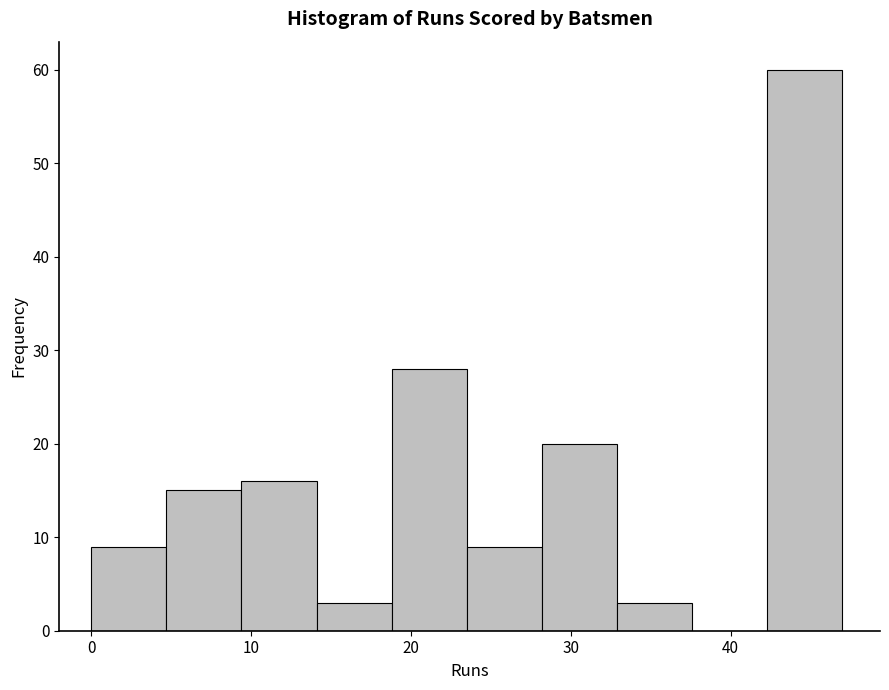

Reading left to right, list every bar in this chart as the range it spans on the x-axis followed by its height. Neither the bar edges nor the heights are printed on the chart, so give them approximately, as read against the axes.

0.0 to 4.7: 9
4.7 to 9.4: 15
9.4 to 14.1: 16
14.1 to 18.8: 3
18.8 to 23.5: 28
23.5 to 28.2: 9
28.2 to 32.9: 20
32.9 to 37.6: 3
37.6 to 42.3: 0
42.3 to 47.0: 60